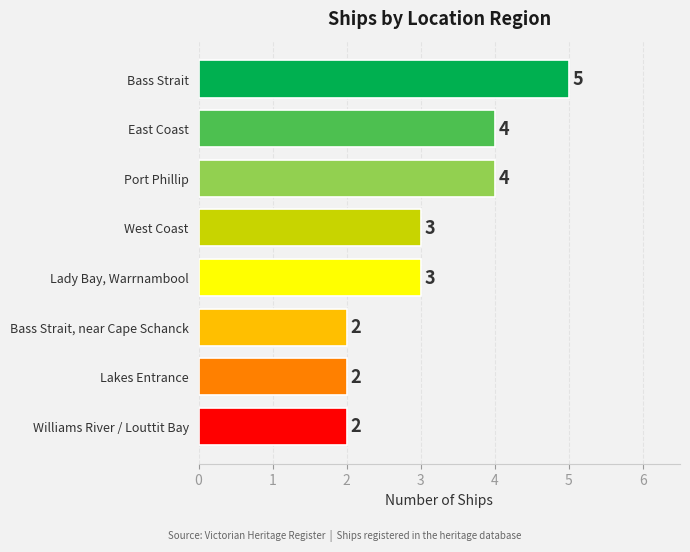

What is the ratio of the value at West Coast to the value at East Coast?

0.8